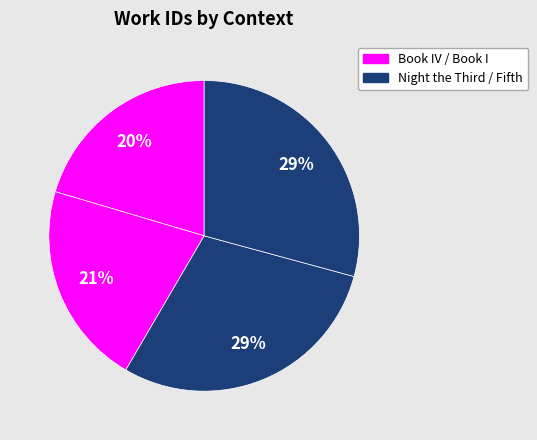

Which category has the smallest portion of the pie?

Book IV